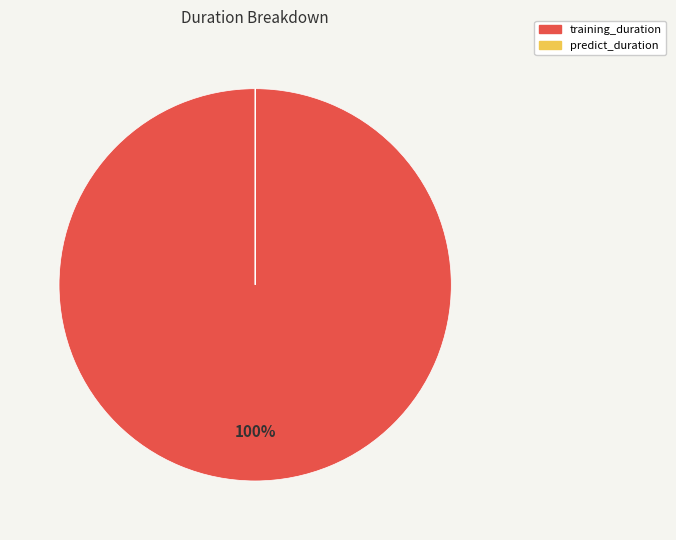

Which category has the biggest portion of the pie?

training_duration